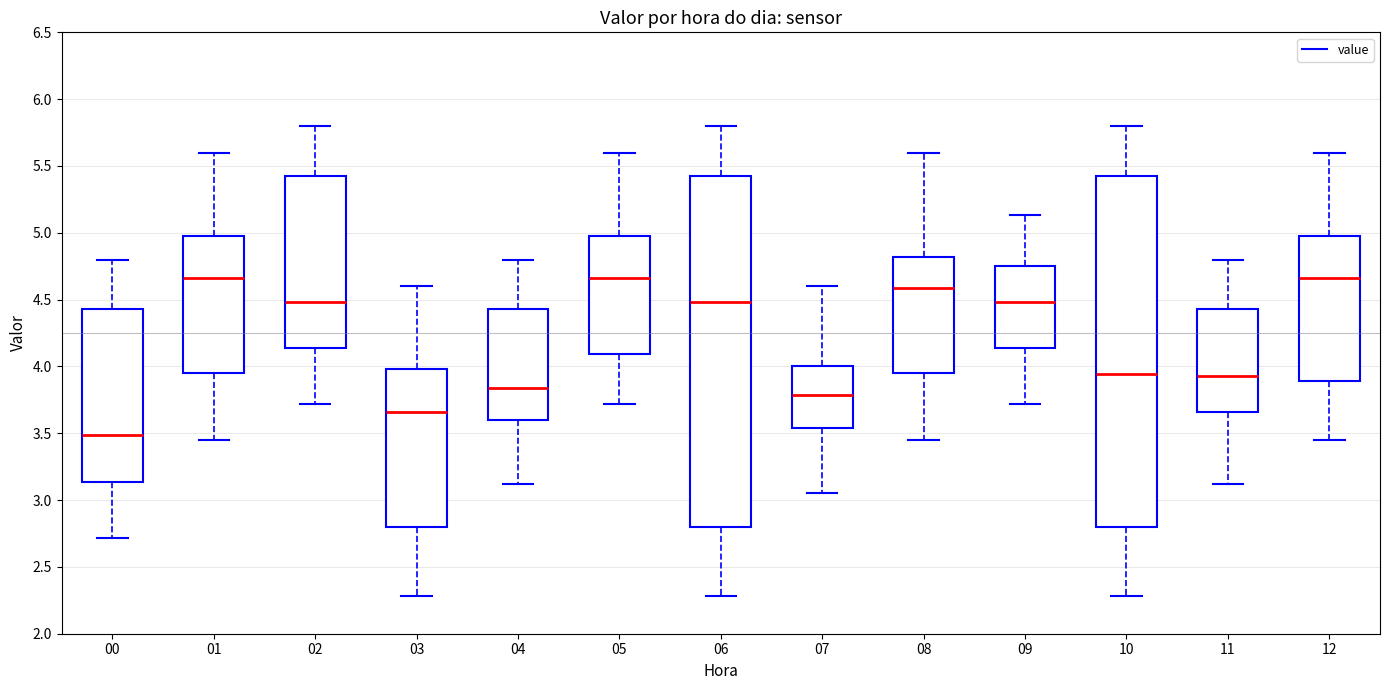

Where is the upper edge of the box at x = 01 on the y-axis? The values are not printed on the chart, so give them approximately, as read against the axis.

5.00